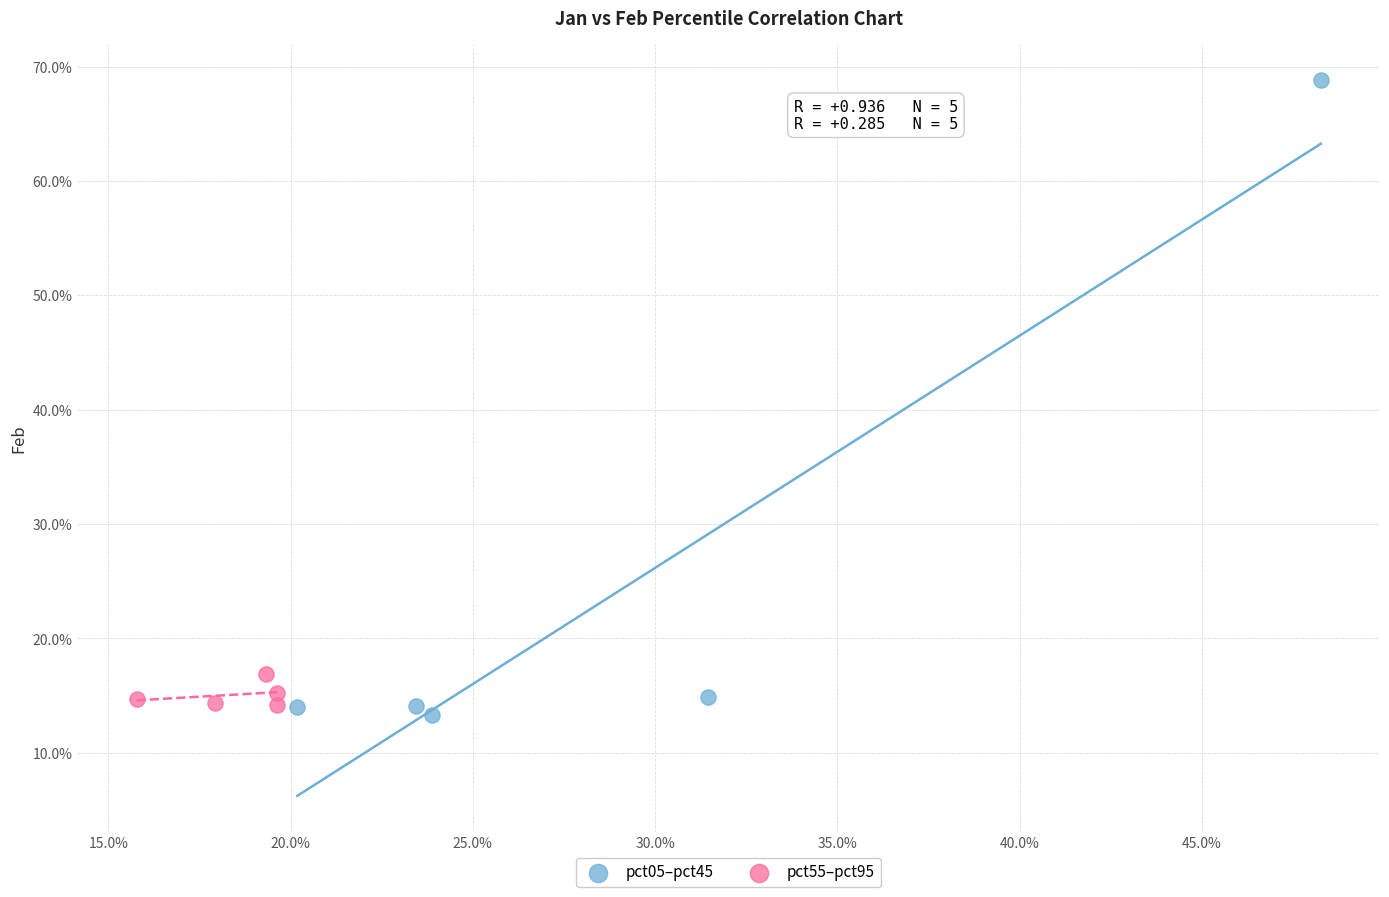

Which series reaches the maximum Y coordinate?

pct05–pct45